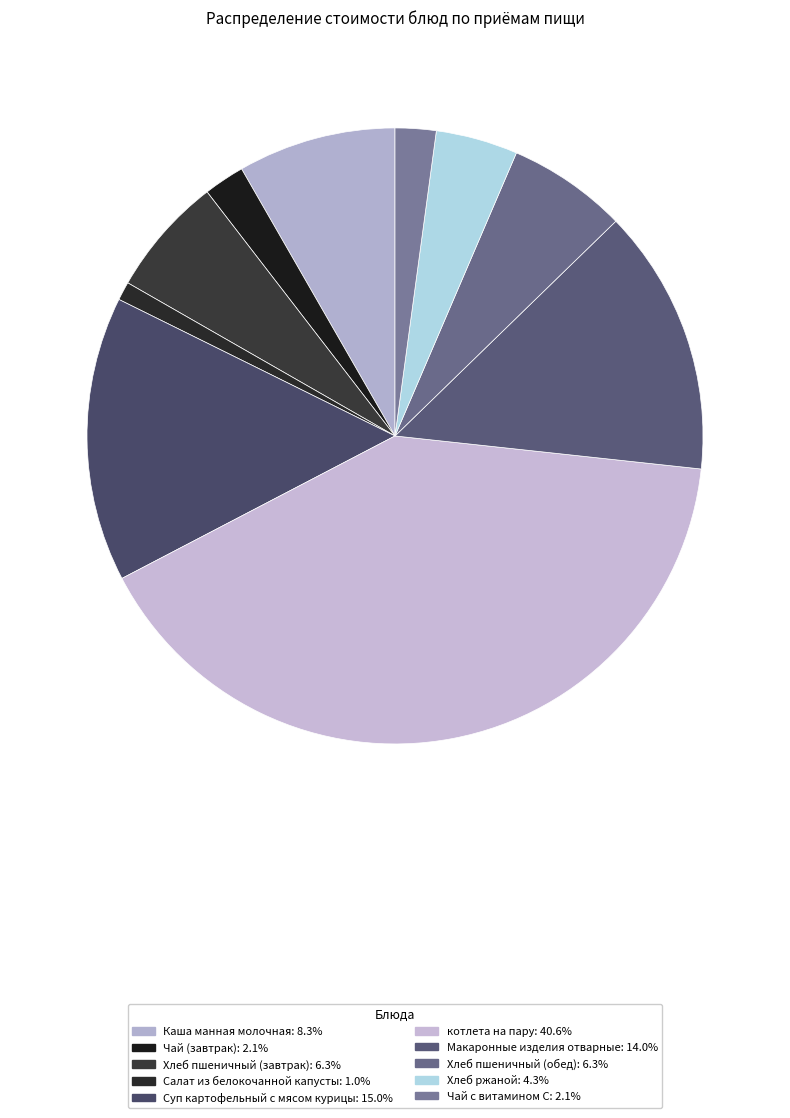

How many slices are in this pie chart?

10